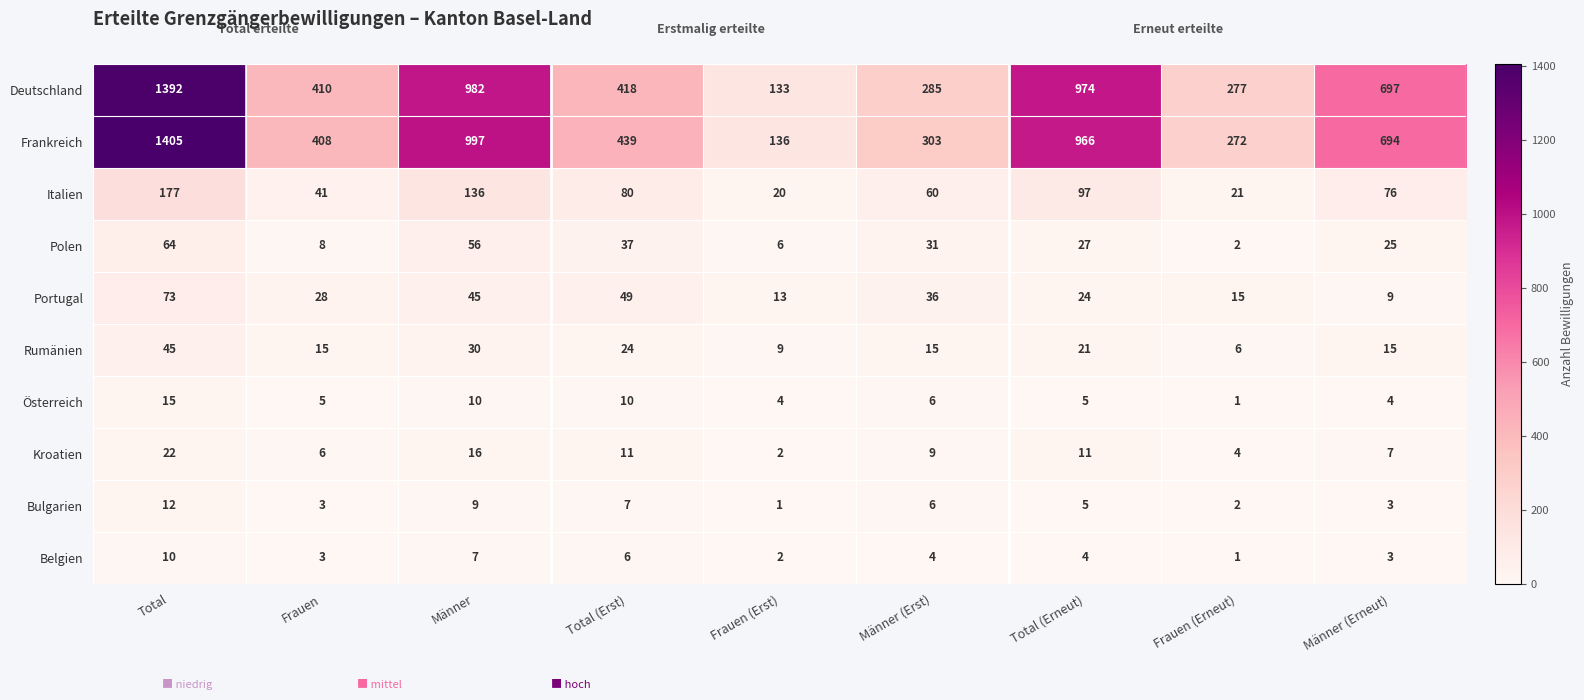

At which label does Portugal first exceed 28?

Total